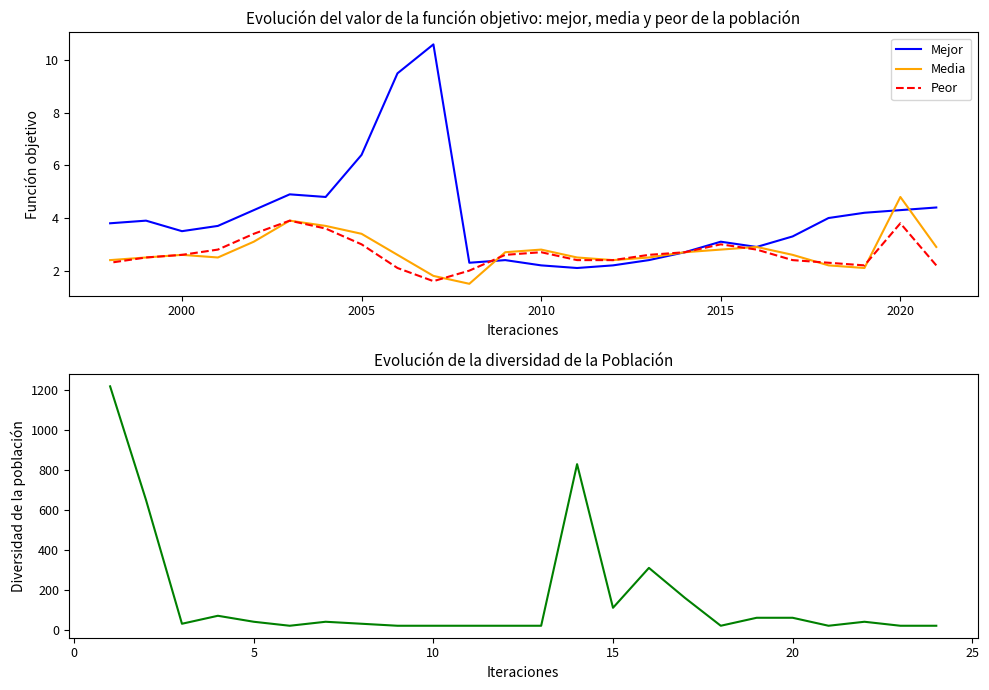

True or false: Juni and Diversidad intersect in this chart.

False